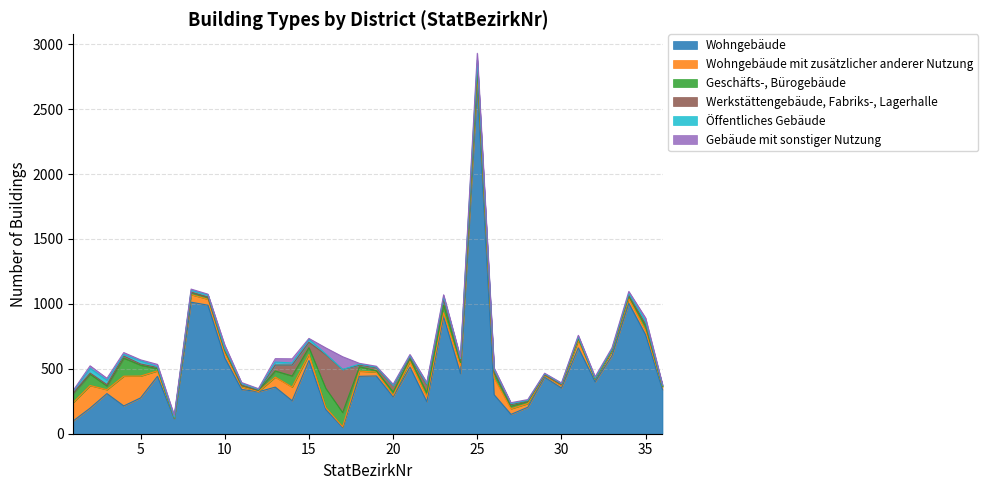

True or false: Werkstättengebäude, Fabriks-, Lagerhalle has a value of -191 at 30.

False